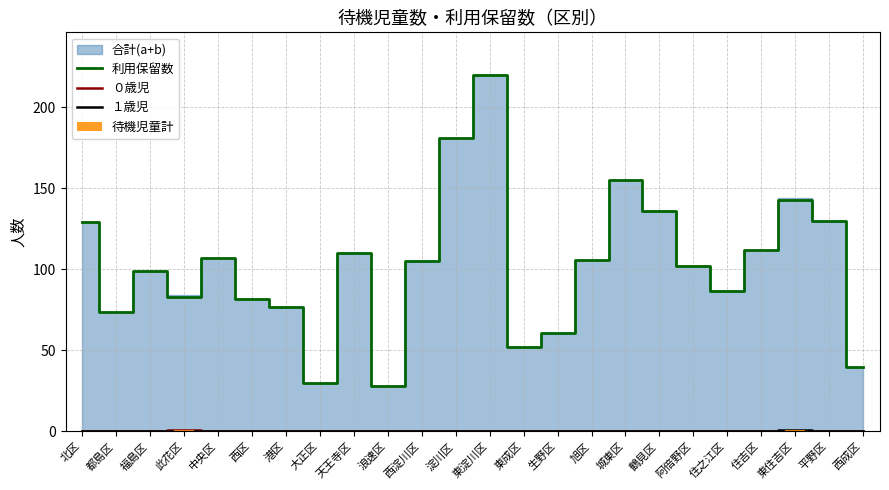

What is the sum of all 利用保留数 values?

2449